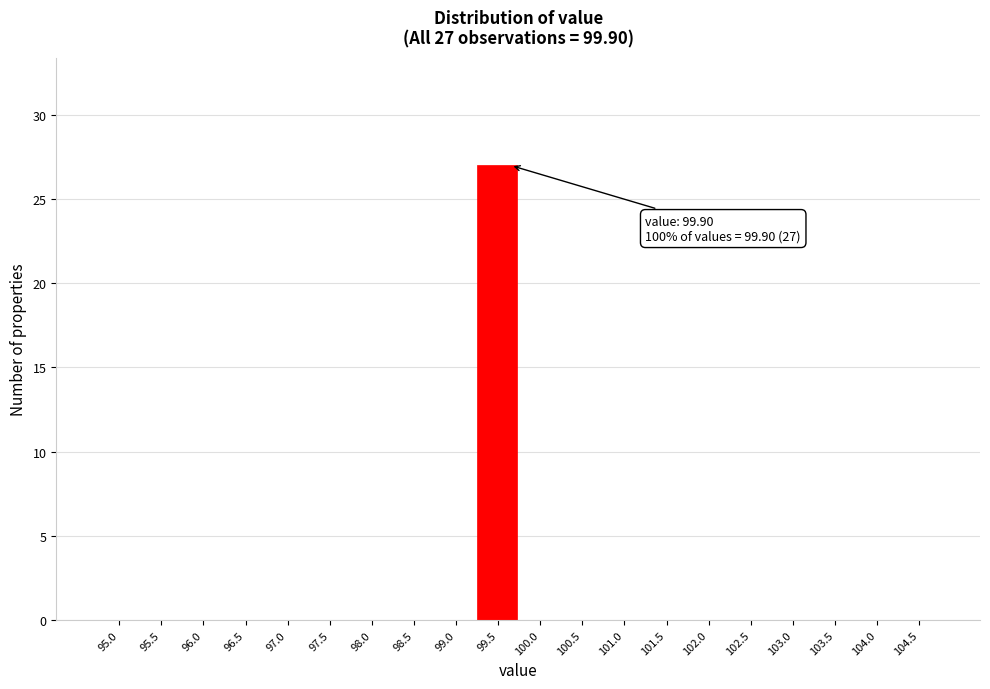

Reading right to left, extract all data points from this chart.

104.5=0	104.0=0	103.5=0	103.0=0	102.5=0	102.0=0	101.5=0	101.0=0	100.5=0	100.0=0	99.5=27	99.0=0	98.5=0	98.0=0	97.5=0	97.0=0	96.5=0	96.0=0	95.5=0	95.0=0